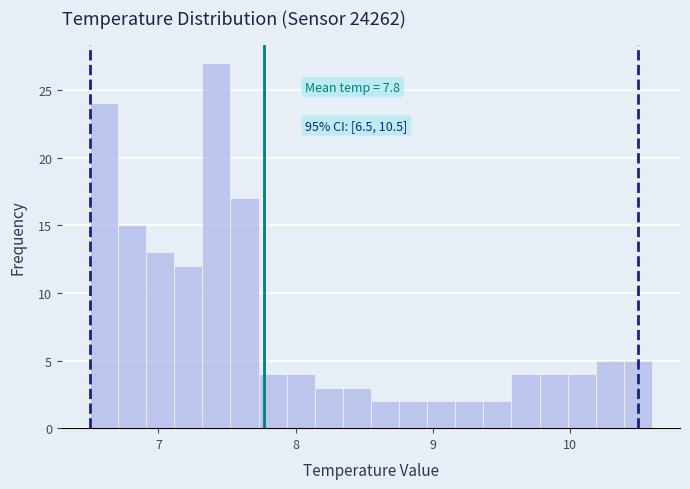

Read against the x-axis, roughly where is the centre of the tallest bar?

7.4